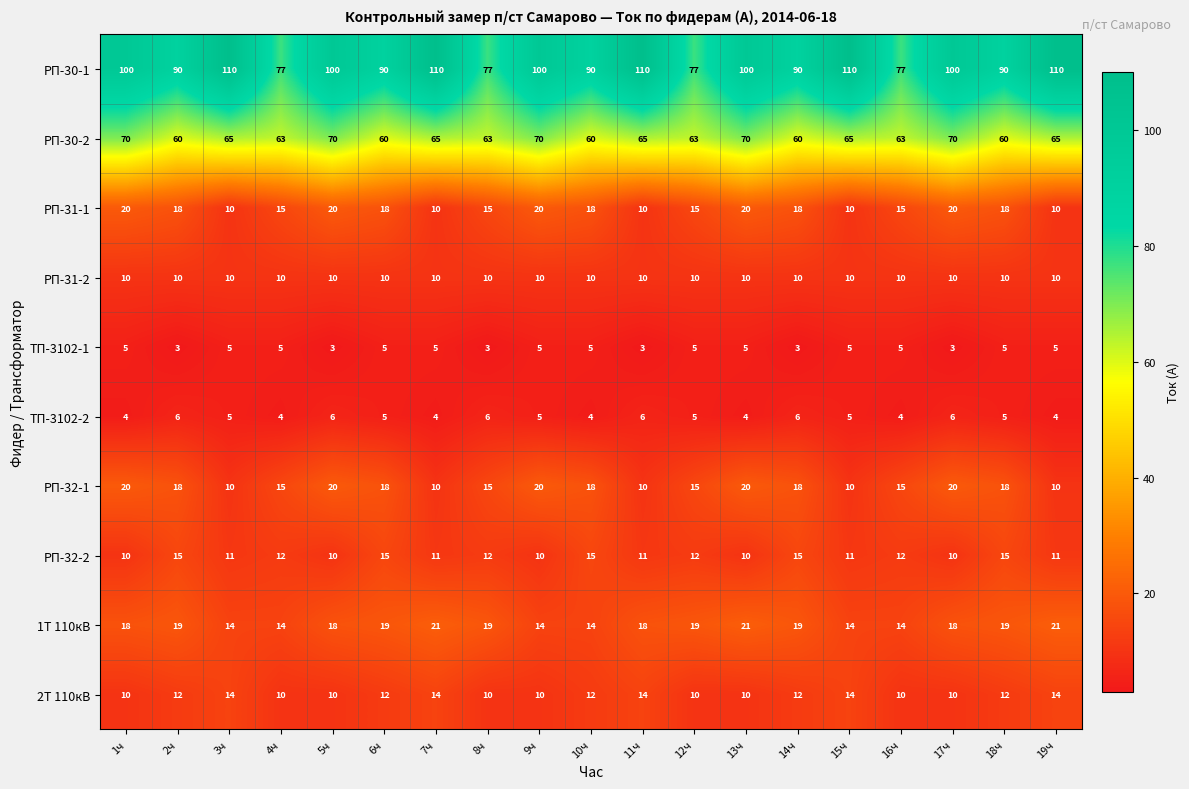

What is the difference between the maximum and minimum values in the РП-30-2 series?

10